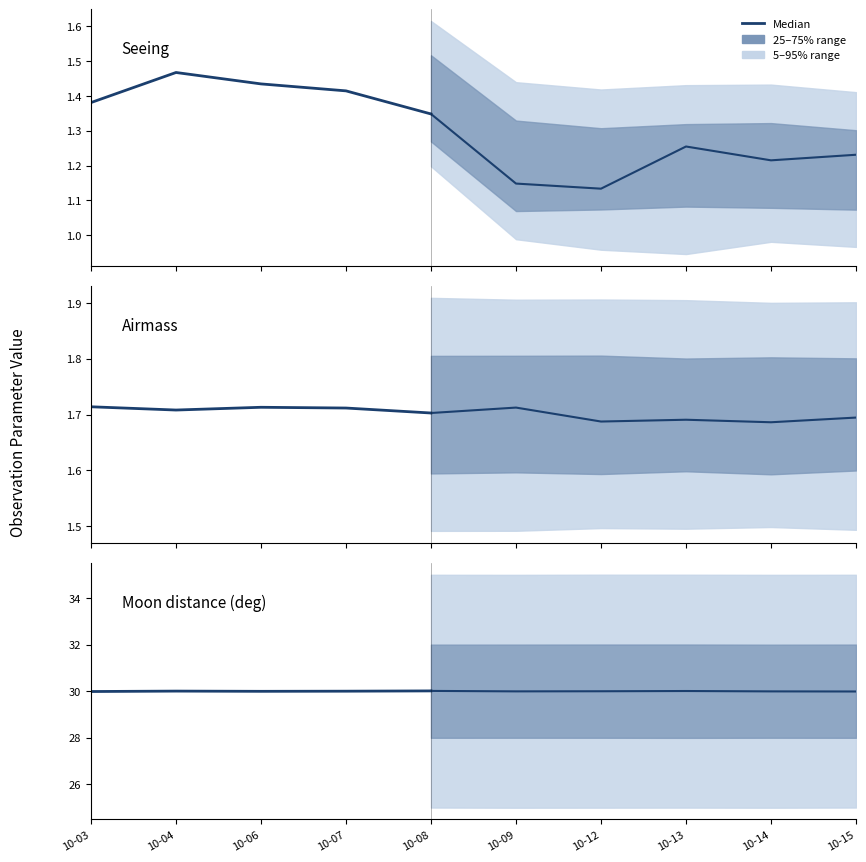

How many interior local peaks (higher than both neighbors) does the data have?

1